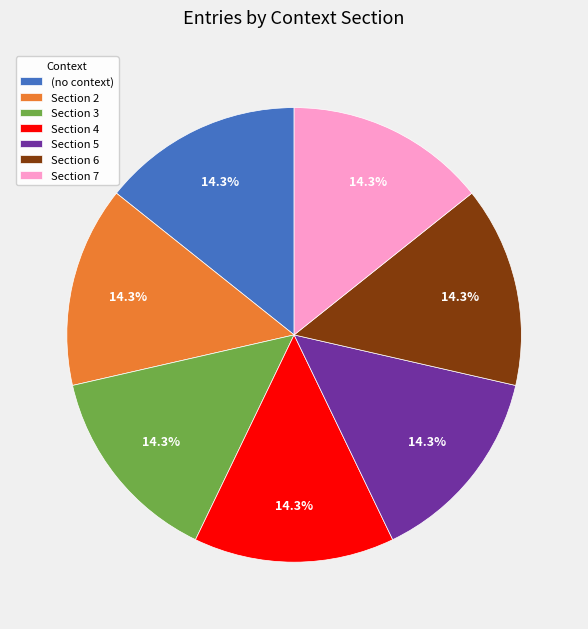

To the nearest percent, what percentage of the pie is Section 4?

14%